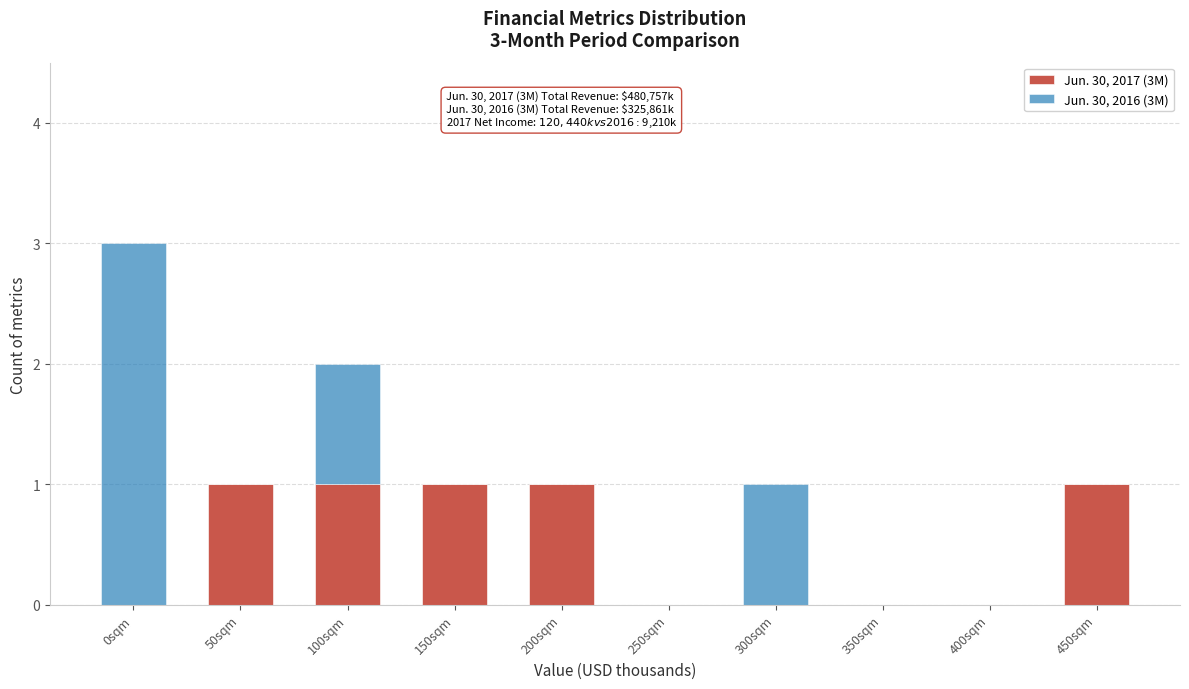

Reading left to right, transcribe the values for Jun. 30, 2017 (3M).

0sqm=0	50sqm=1	100sqm=1	150sqm=1	200sqm=1	250sqm=0	300sqm=0	350sqm=0	400sqm=0	450sqm=1